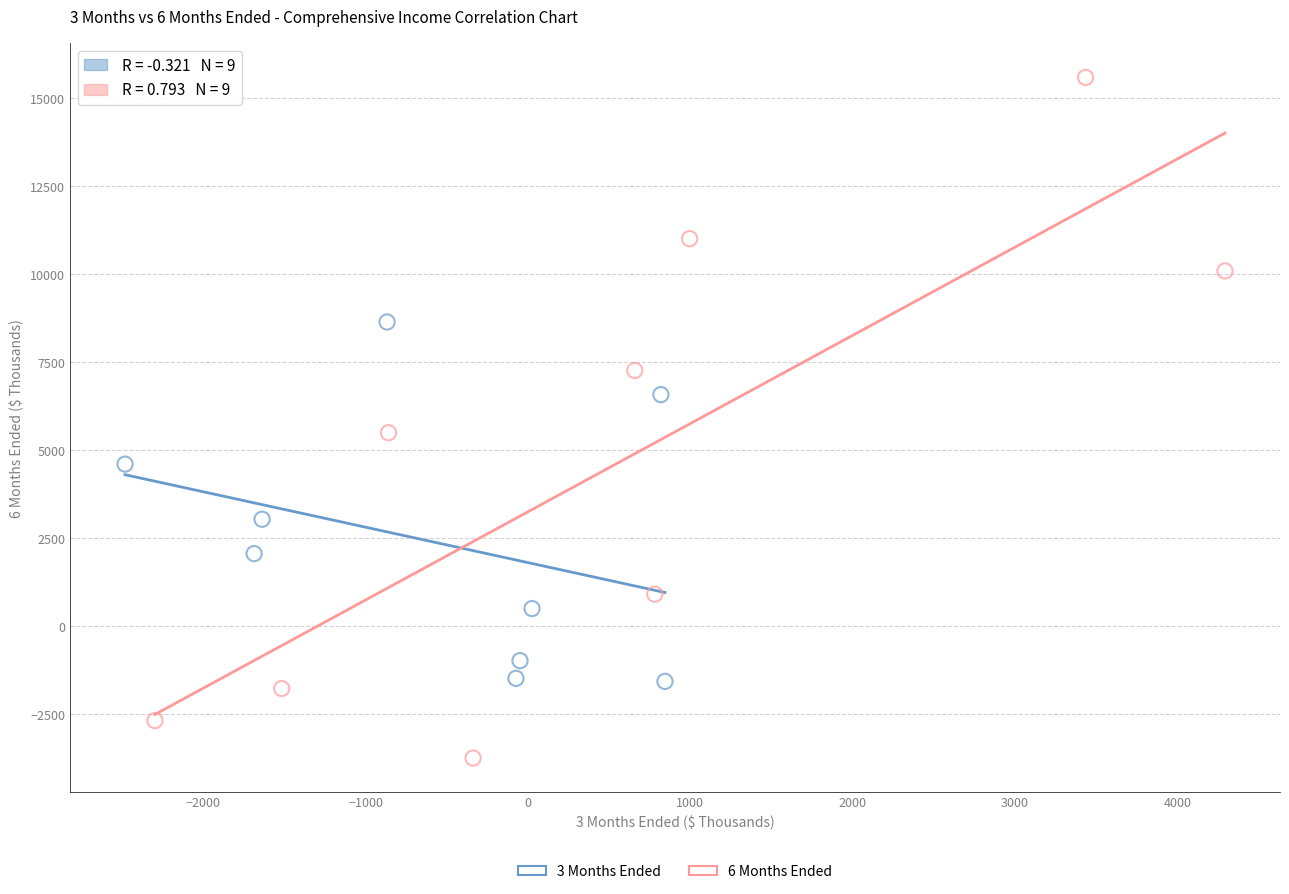

Which series has the widest spread of Y values?

6 Months Ended